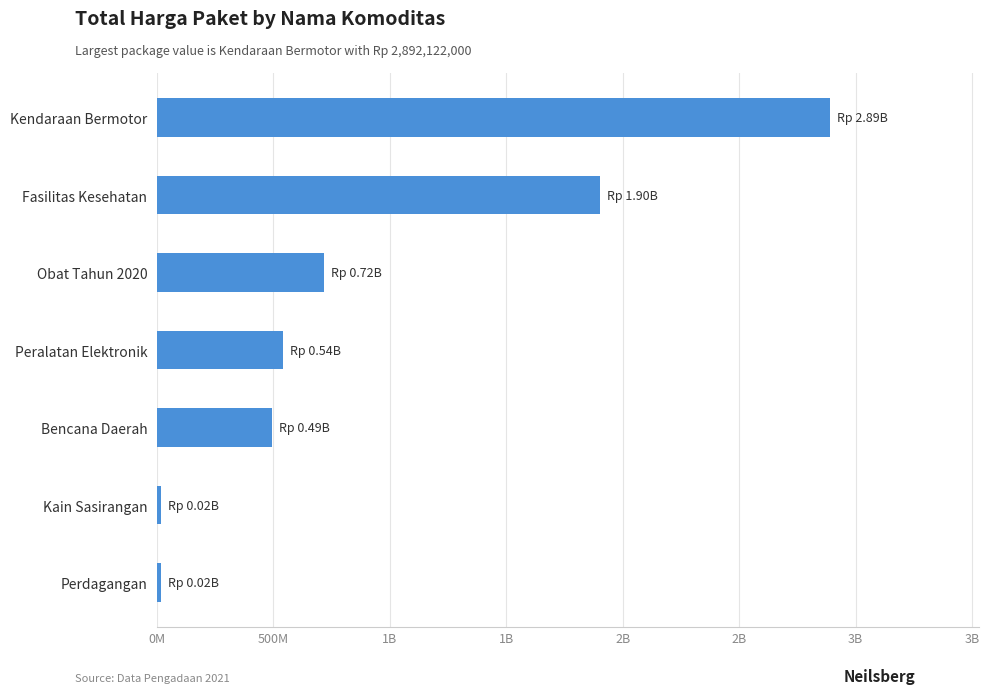

Does the chart contain any negative values?

No